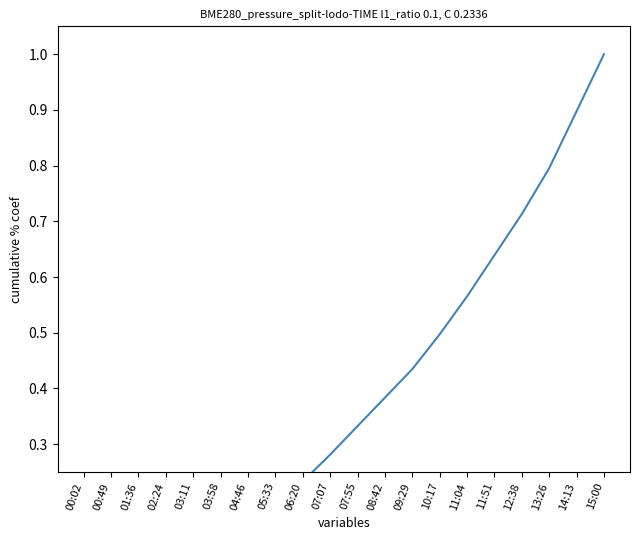

What is the difference between the values at 08:42 and 03:58?

0.3